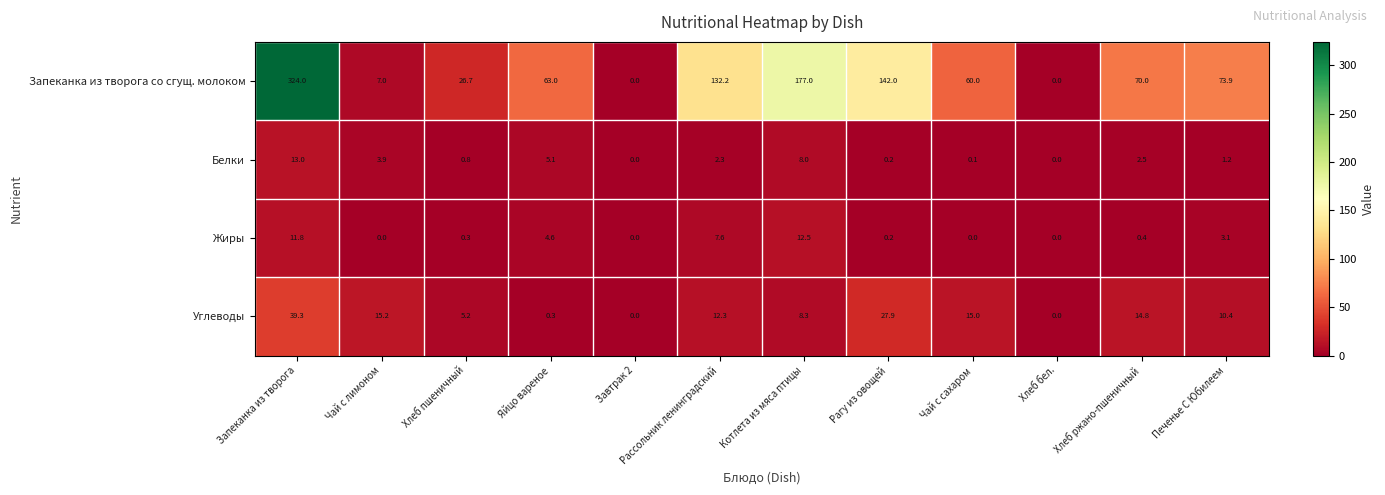

What is the difference between the Запеканка из творога со сгущ. молоком values at Хлеб бел. and Хлеб пшеничный?

26.7